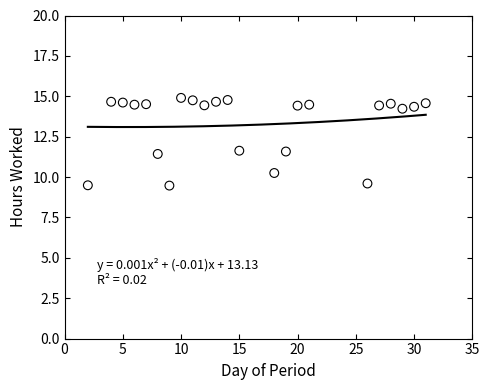

What is the range of Y values (max minus min)?

5.4